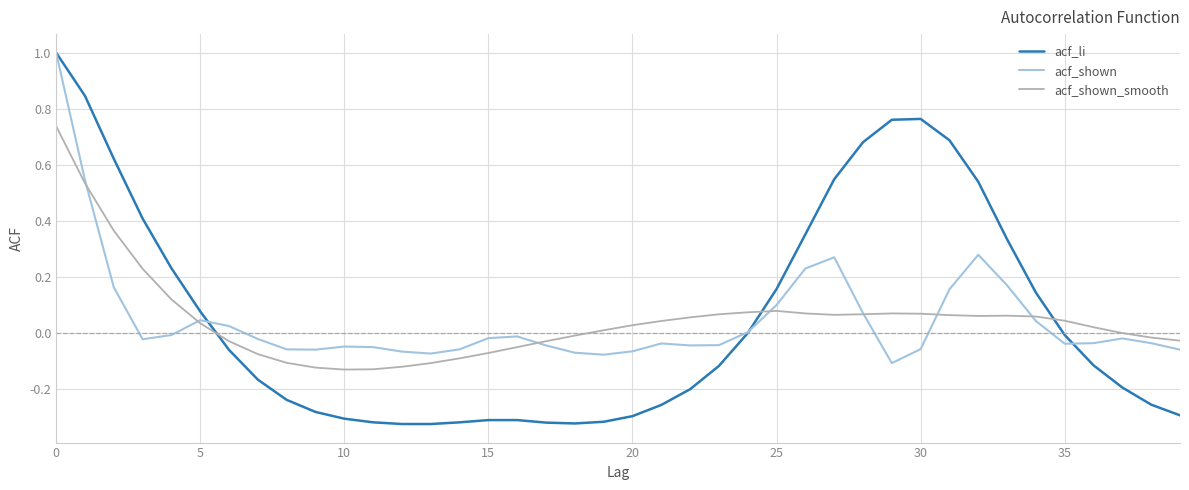

True or false: acf_shown_smooth and acf_li intersect in this chart.

True